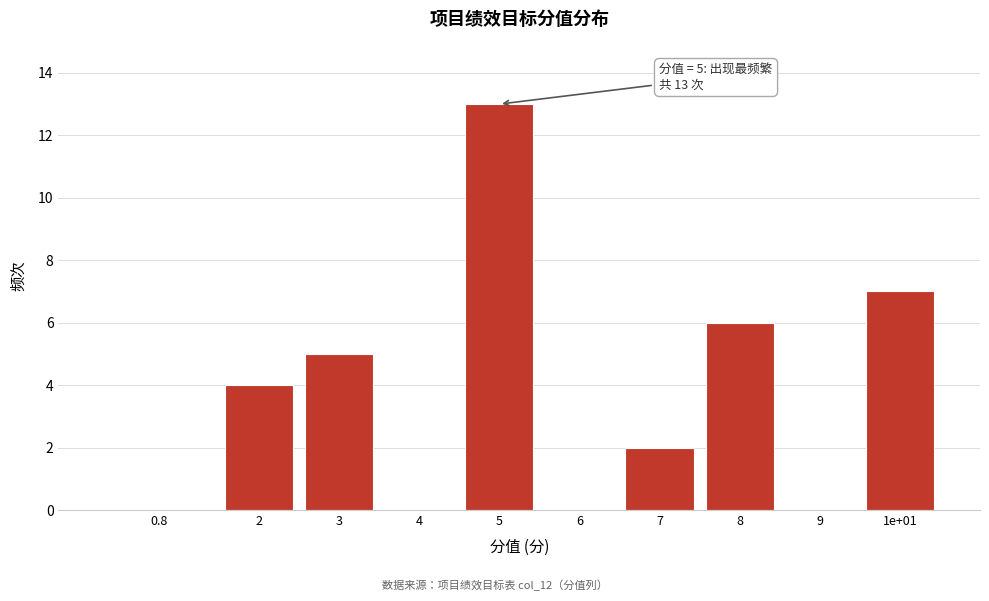

Reading left to right, what are all the values shown in this chart?

0.8=0	2=4	3=5	4=0	5=13	6=0	7=2	8=6	9=0	1e+01=7